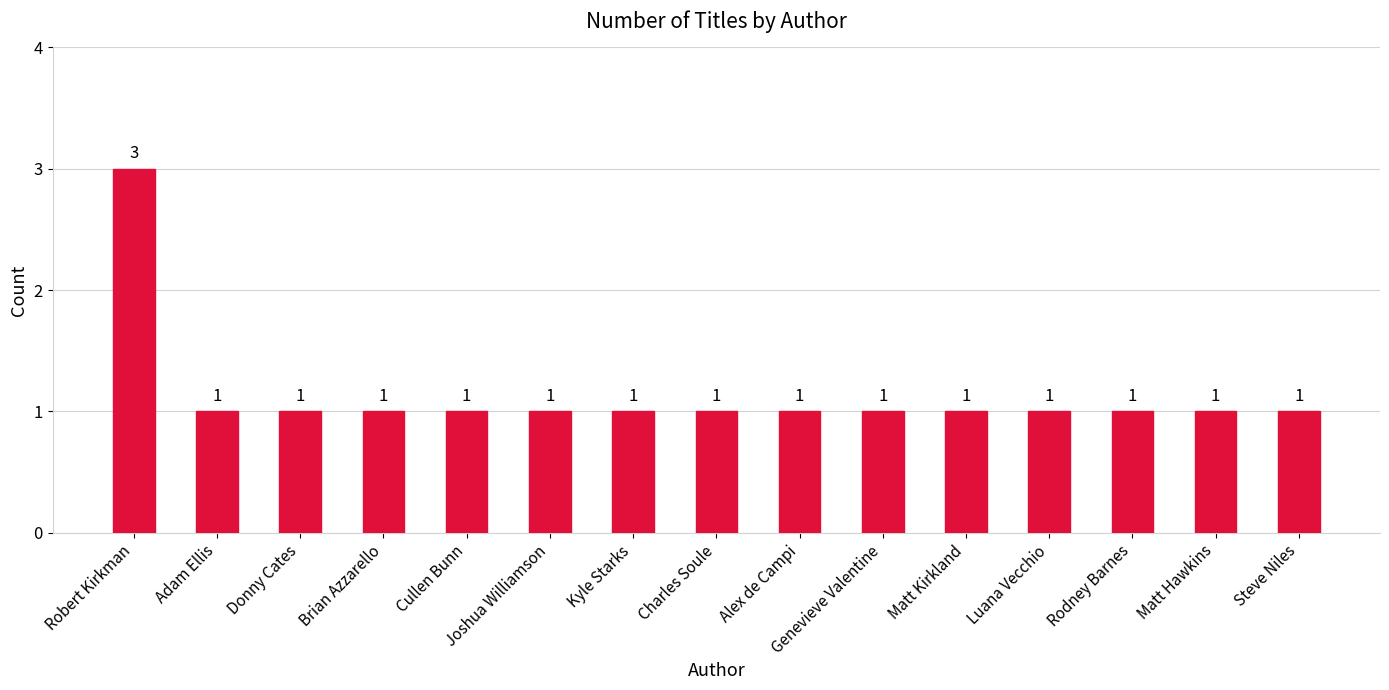

How many bars are there in total?

15